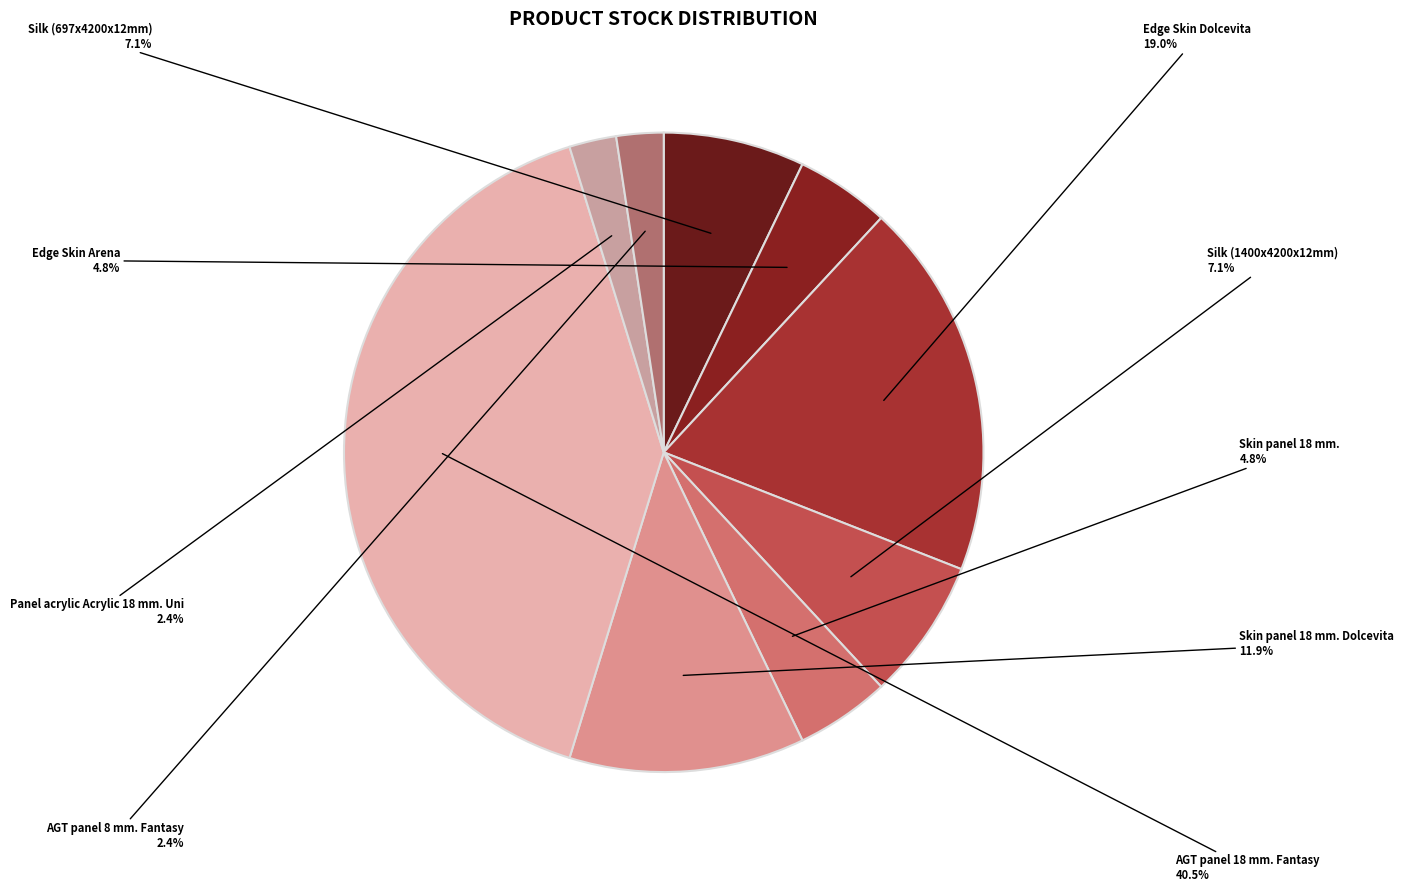

Count the number of slices in the pie.

9